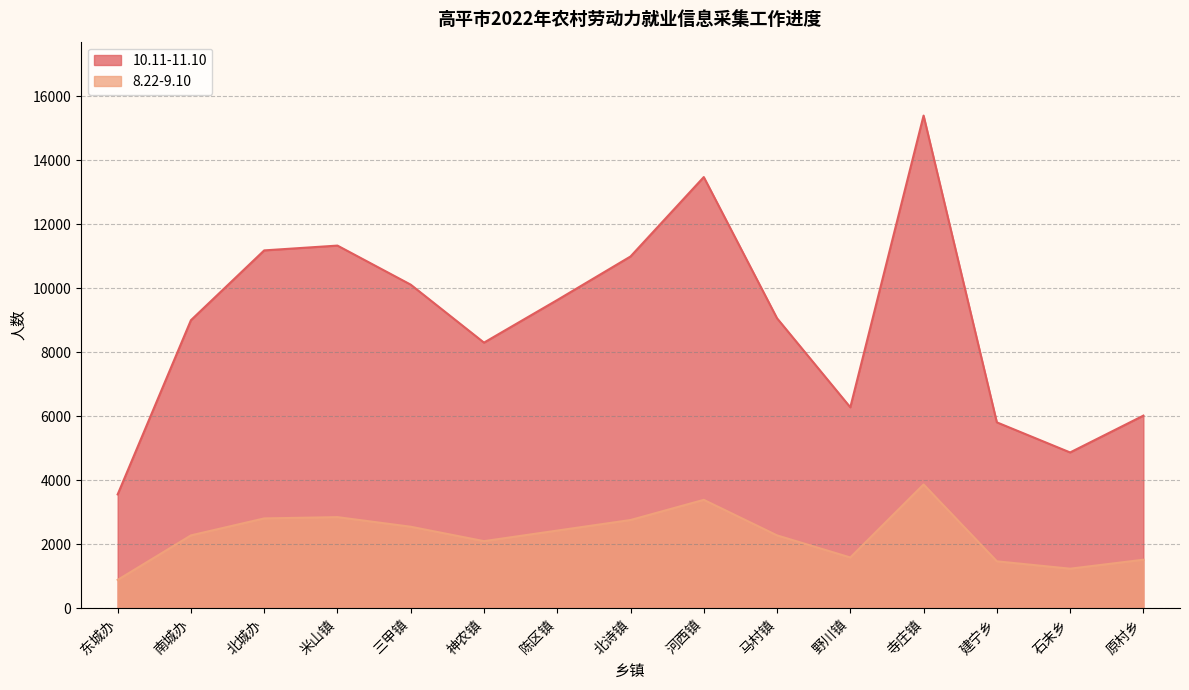

At which category is the sum across all series the highest?

寺庄镇